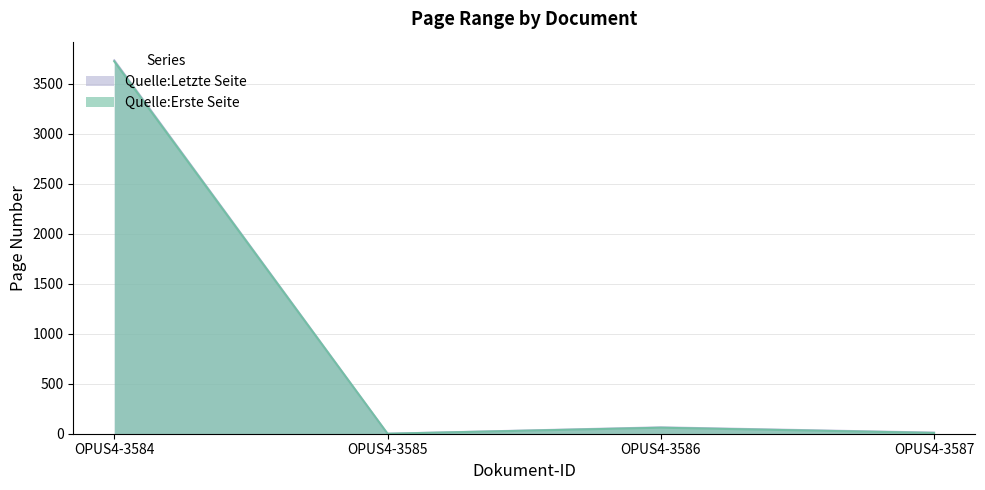

At which category does Quelle:Erste Seite reach its first local peak?

OPUS4-3586